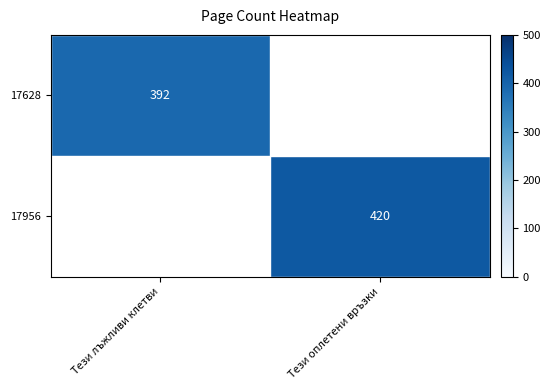

The value of 17628 at Тези лъжливи клетви is 392. True or false?

True